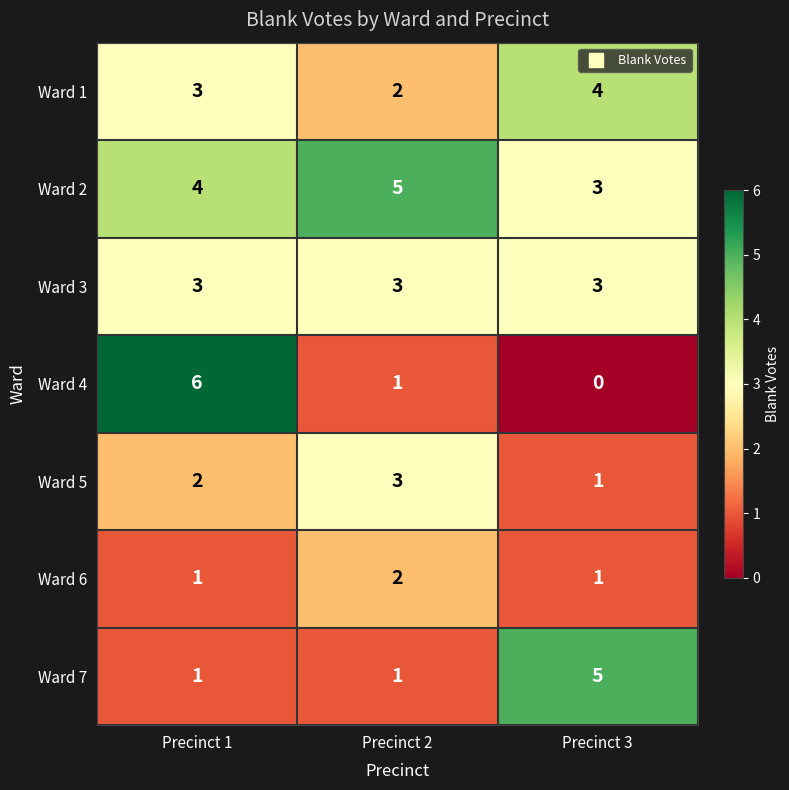

Reading left to right, what are all the values shown in this chart?

Ward 1: Precinct 1=3	Precinct 2=2	Precinct 3=4
Ward 2: Precinct 1=4	Precinct 2=5	Precinct 3=3
Ward 3: Precinct 1=3	Precinct 2=3	Precinct 3=3
Ward 4: Precinct 1=6	Precinct 2=1	Precinct 3=0
Ward 5: Precinct 1=2	Precinct 2=3	Precinct 3=1
Ward 6: Precinct 1=1	Precinct 2=2	Precinct 3=1
Ward 7: Precinct 1=1	Precinct 2=1	Precinct 3=5